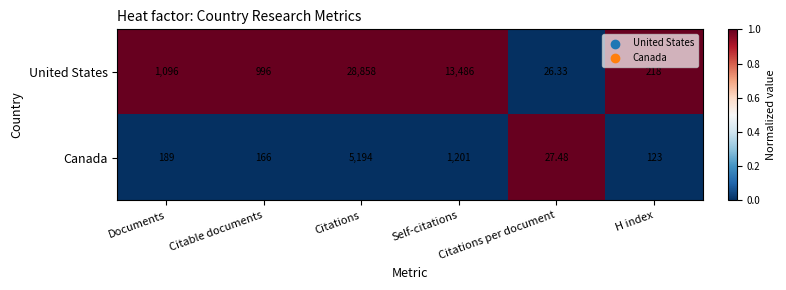

Rank the series by their average value, from highest to lowest.

United States, Canada